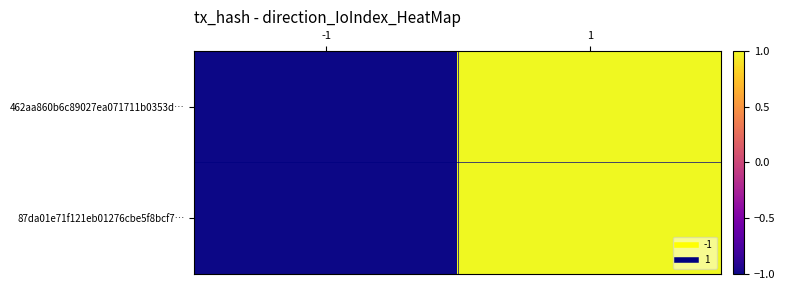

Which series changed the most between -1 and 1?

462aa860b6c89027ea071711b0353d…